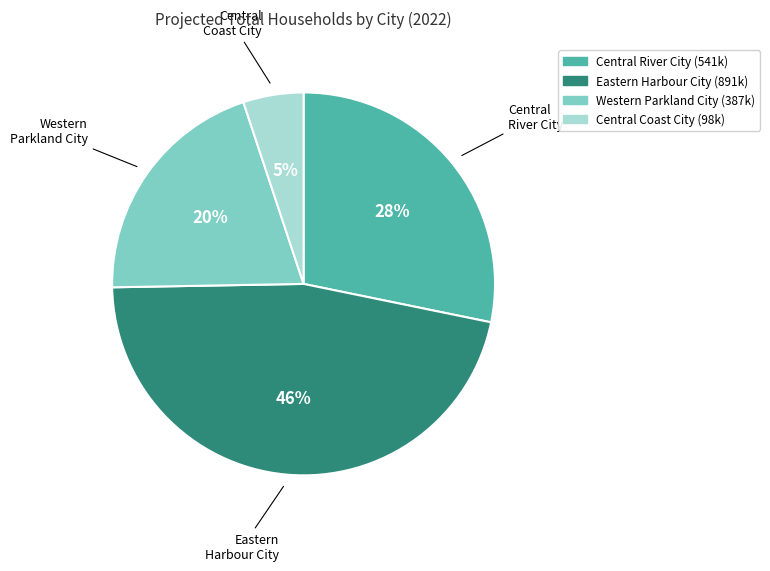

Which category has the smallest portion of the pie?

Central Coast City